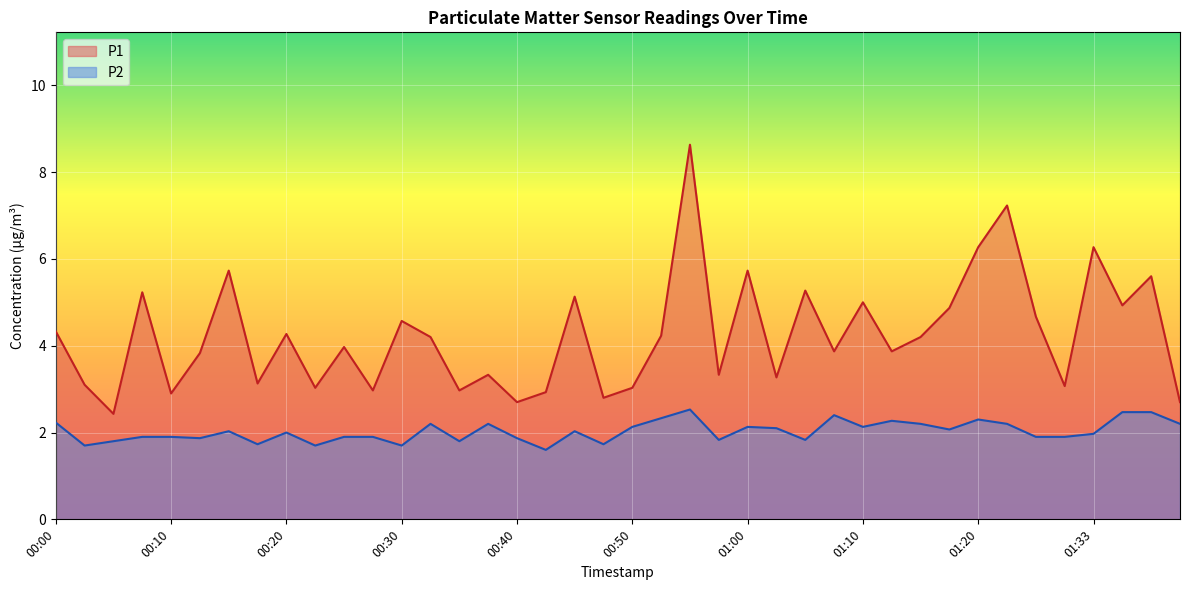

True or false: P1 has a value of 4.0 at 00:25.

True